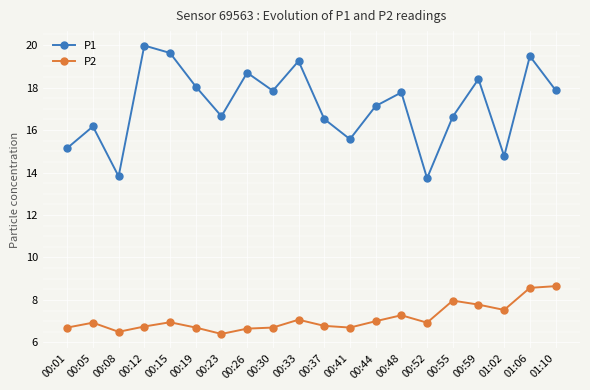

At which category does P1 reach its first local peak?

00:05